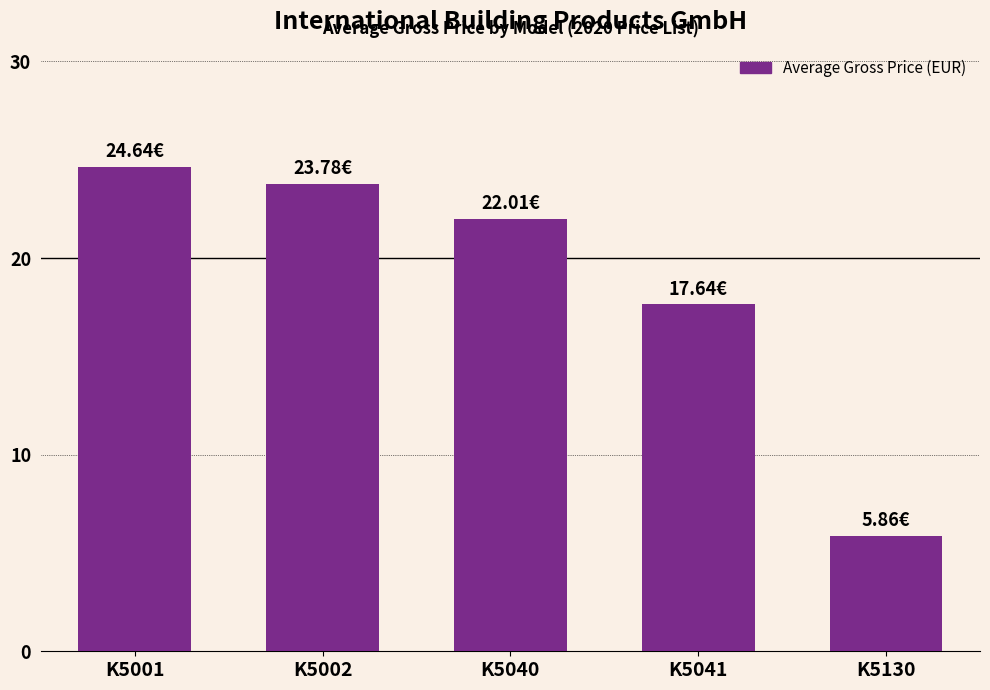

List the labels in order of value, largest first.

K5001, K5002, K5040, K5041, K5130